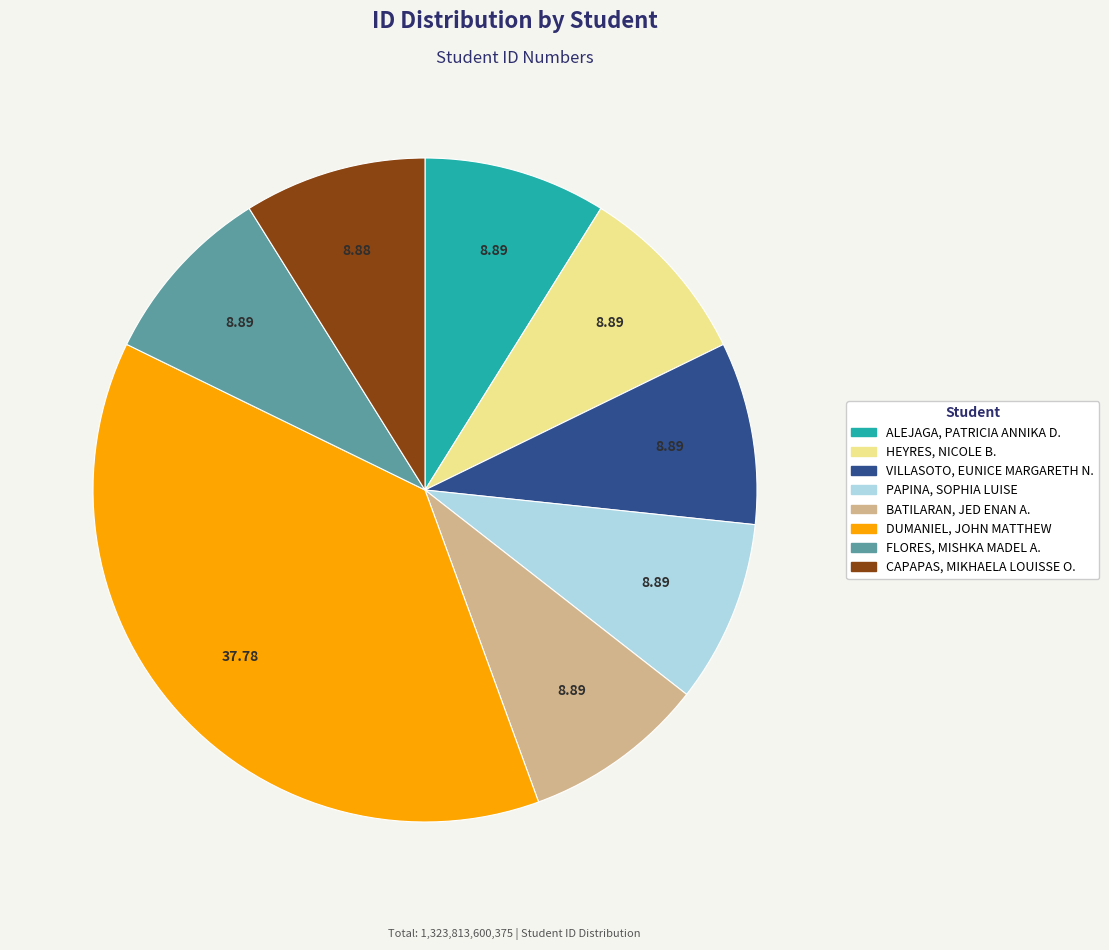

Which category has the biggest portion of the pie?

DUMANIEL, JOHN MATTHEW